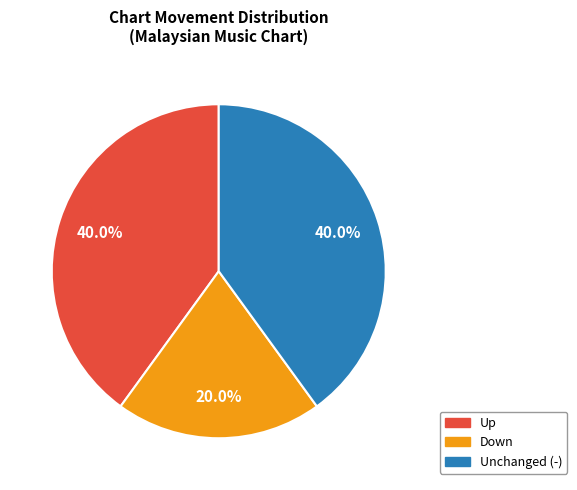

Is there any slice that represents more than half of the pie?

No